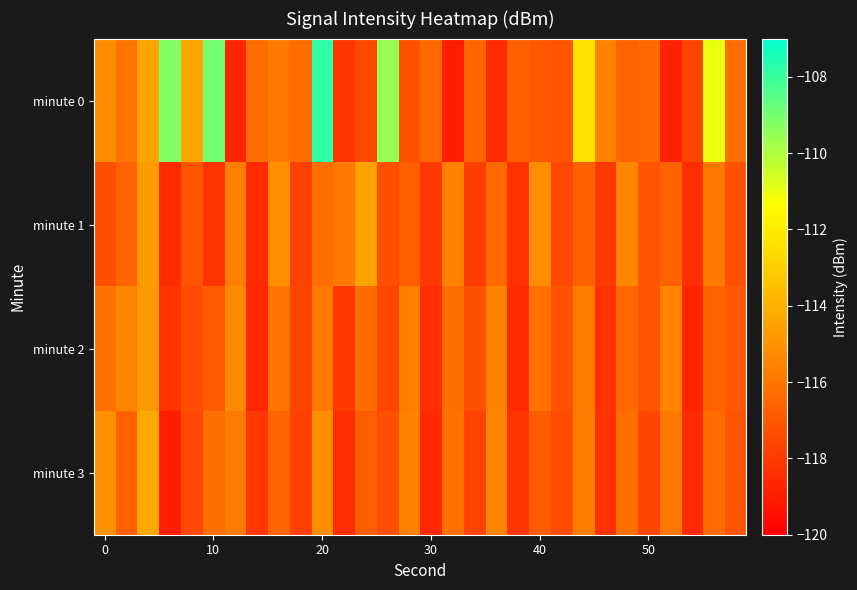

Rank the series by their maximum value, from lowest to highest.

minute 2, minute 1, minute 3, minute 0